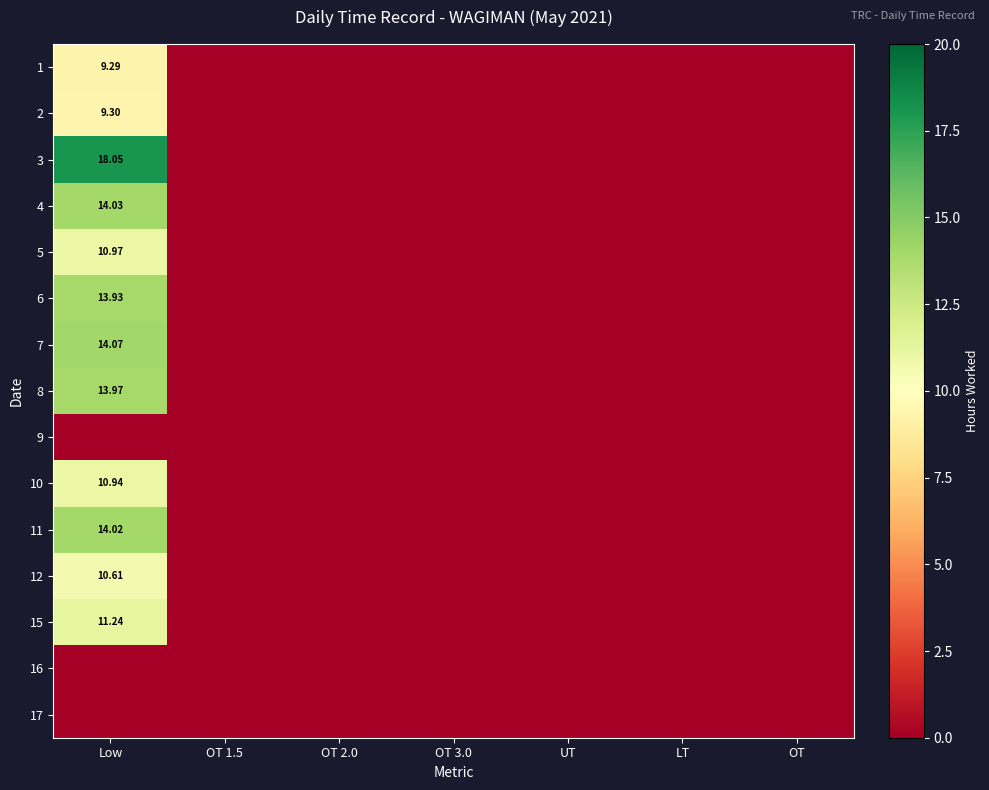

The 2 series shows 0.0 at OT. True or false?

True